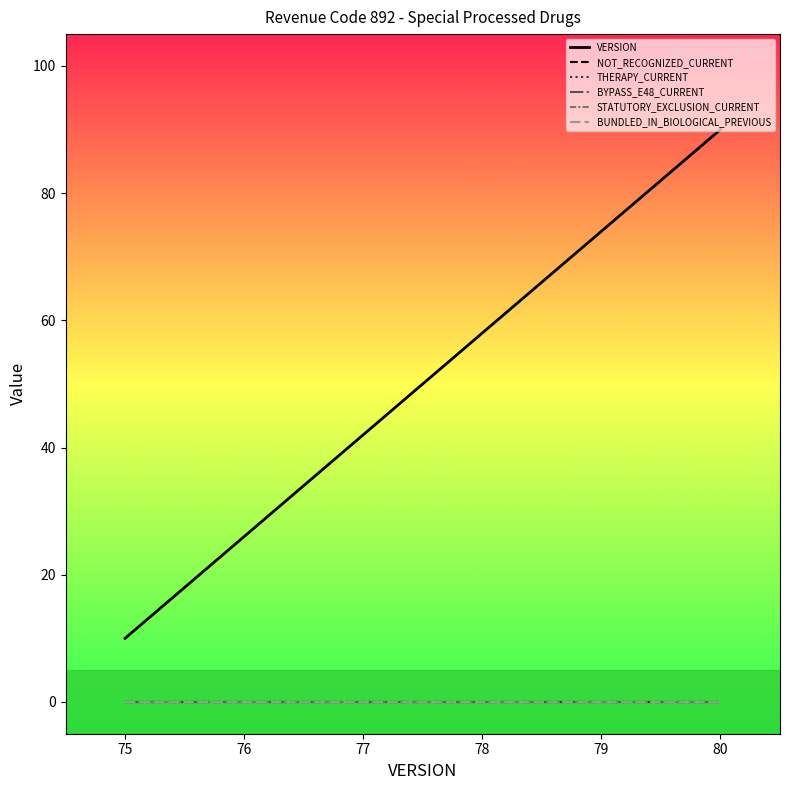

What is the total value across all series at 77?

42